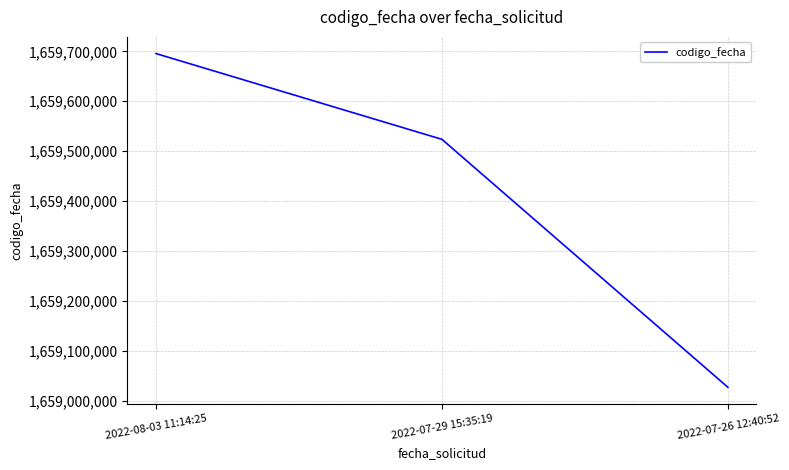

What is the sum of all values?

4978245643